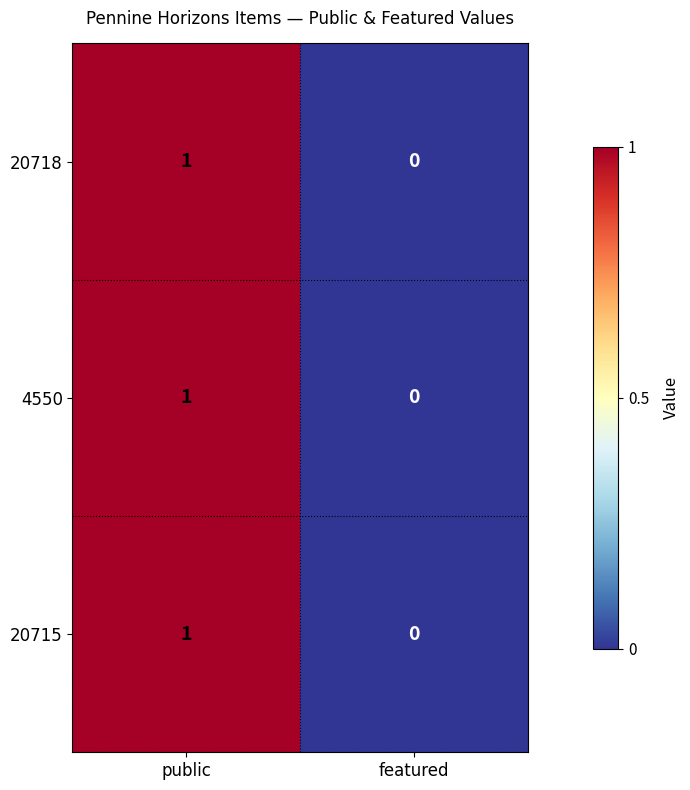

Which category has the lowest value in the 4550 series?

featured